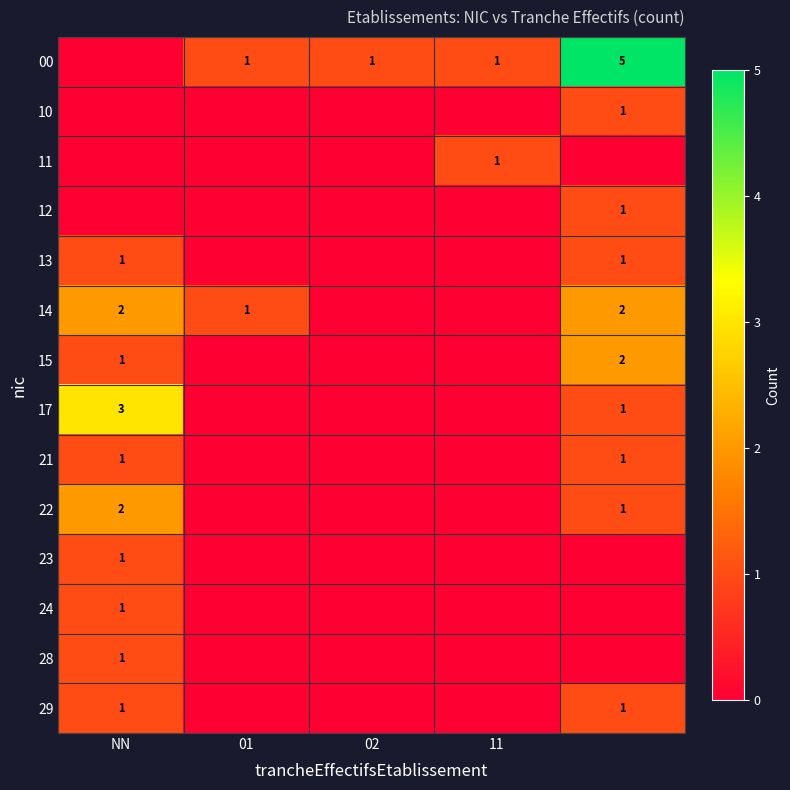

Is it true that 17 equals 3 at NN?

True